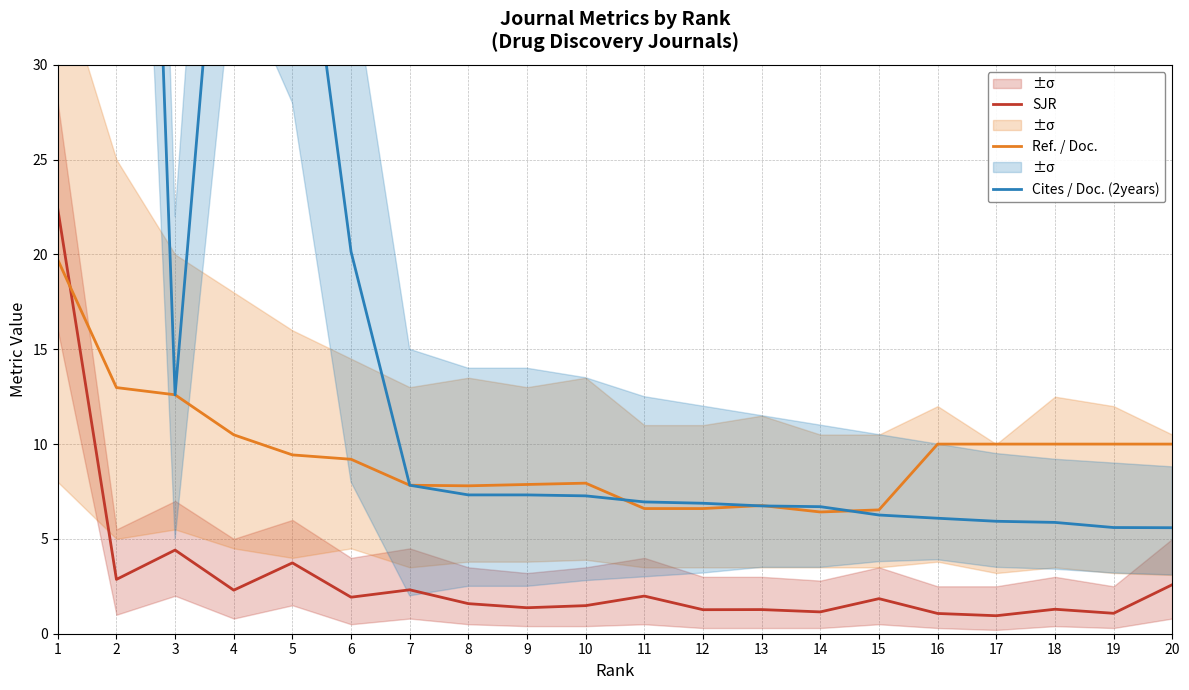

Reading left to right, extract all data points from this chart.

SJR: 22.4	2.9	4.4	2.3	3.7	1.9	2.3	1.6	1.4	1.5	2.0	1.3	1.3	1.2	1.8	1.1	0.9	1.3	1.1	2.6
Ref. / Doc.: 19.7	13.0	12.6	10.5	9.4	9.2	7.8	7.8	7.9	7.9	6.6	6.6	6.8	6.4	6.5	10.0	10.0	10.0	10.0	10.0
Cites / Doc. (2years): 72.3	98.2	12.6	49.2	43.5	20.1	7.8	7.3	7.3	7.3	7.0	6.9	6.7	6.7	6.3	6.1	5.9	5.9	5.6	5.6